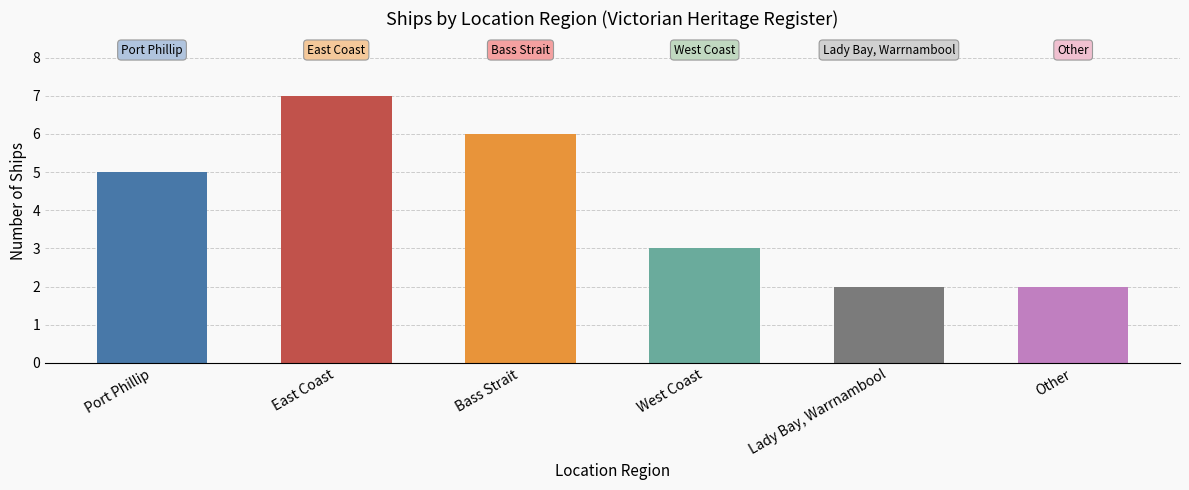

Which has a higher value, West Coast or Bass Strait?

Bass Strait